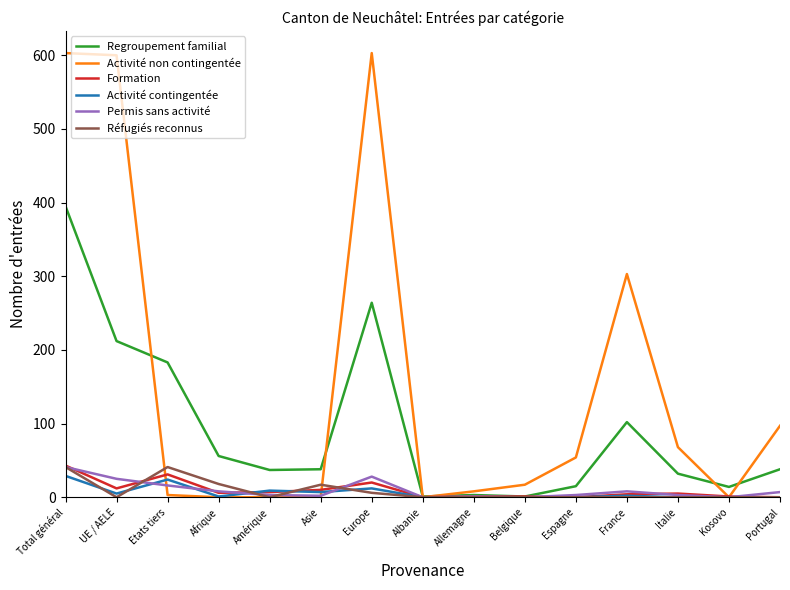

Is it true that Permis sans activité equals 41 at Total général?

True